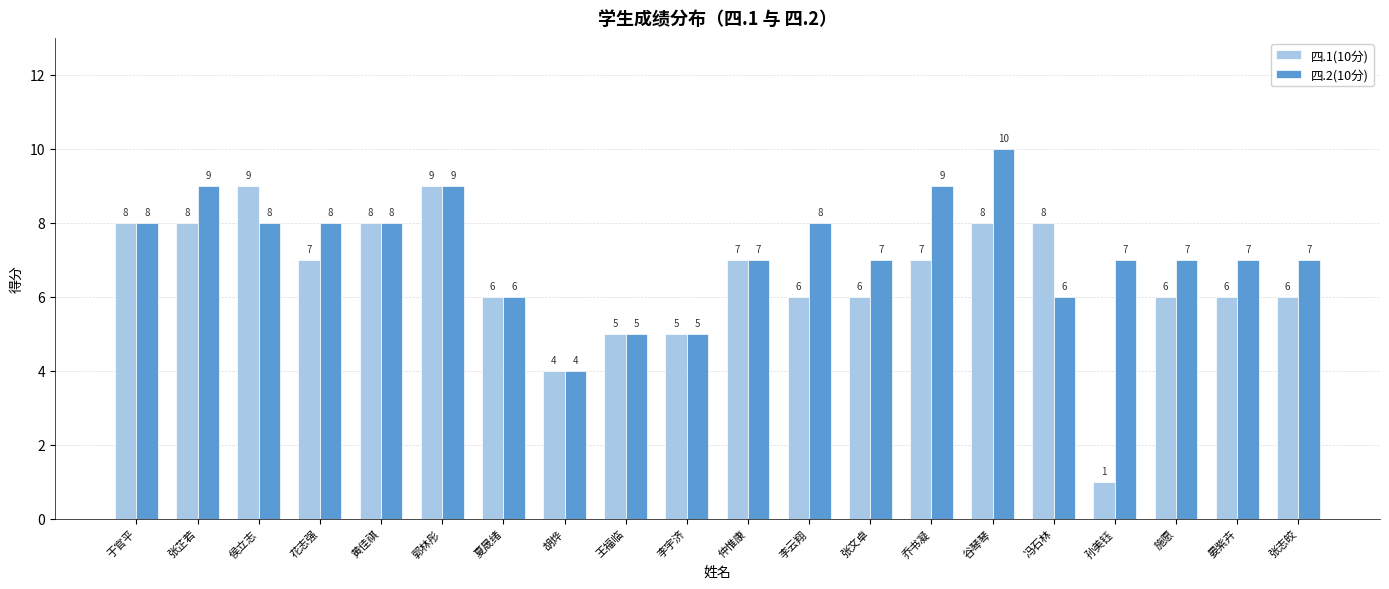

What is the total value across all series at 胡烨?

8